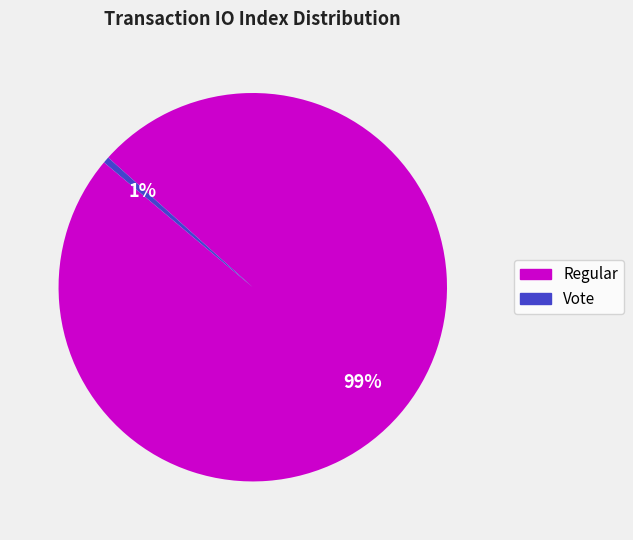

To the nearest percent, what is the average slice percentage?

50%